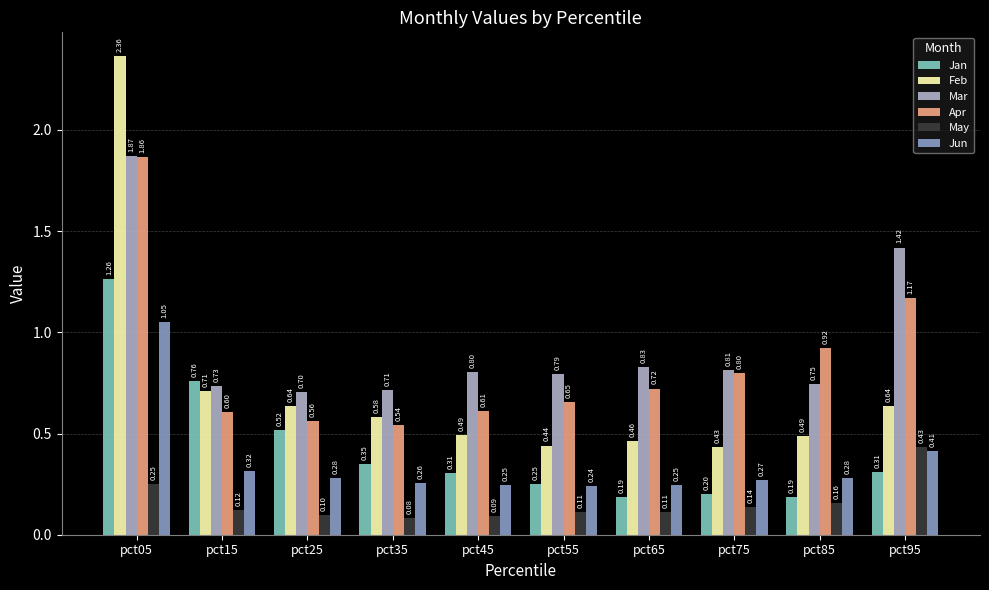

True or false: Feb has a value of 0.6 at pct95.

True